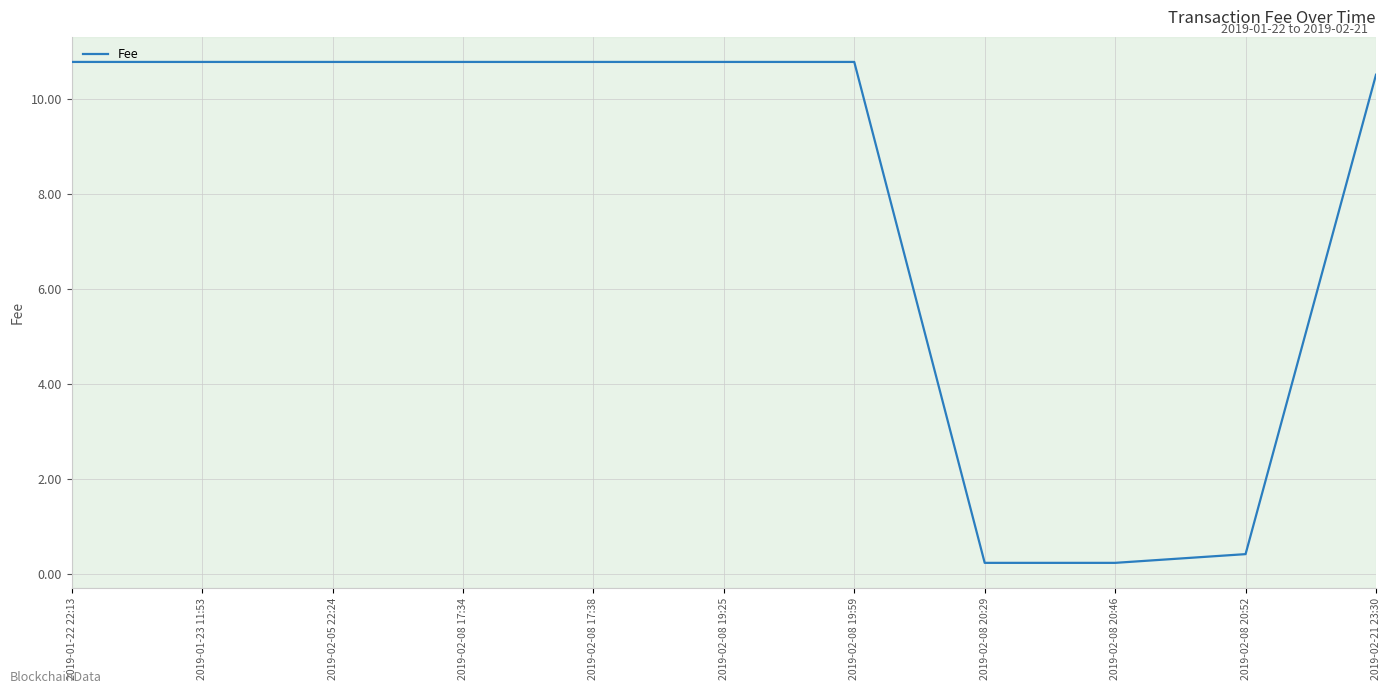

How many values exceed 10?

8